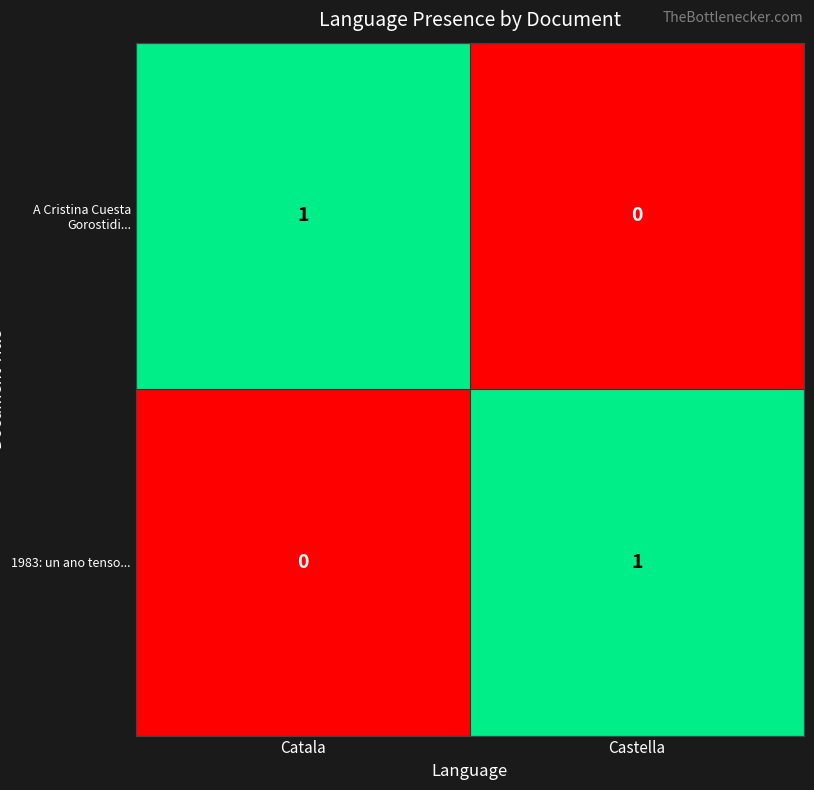

Where is A Cristina Cuesta Gorostidi... nearest to the value 0?

Castella